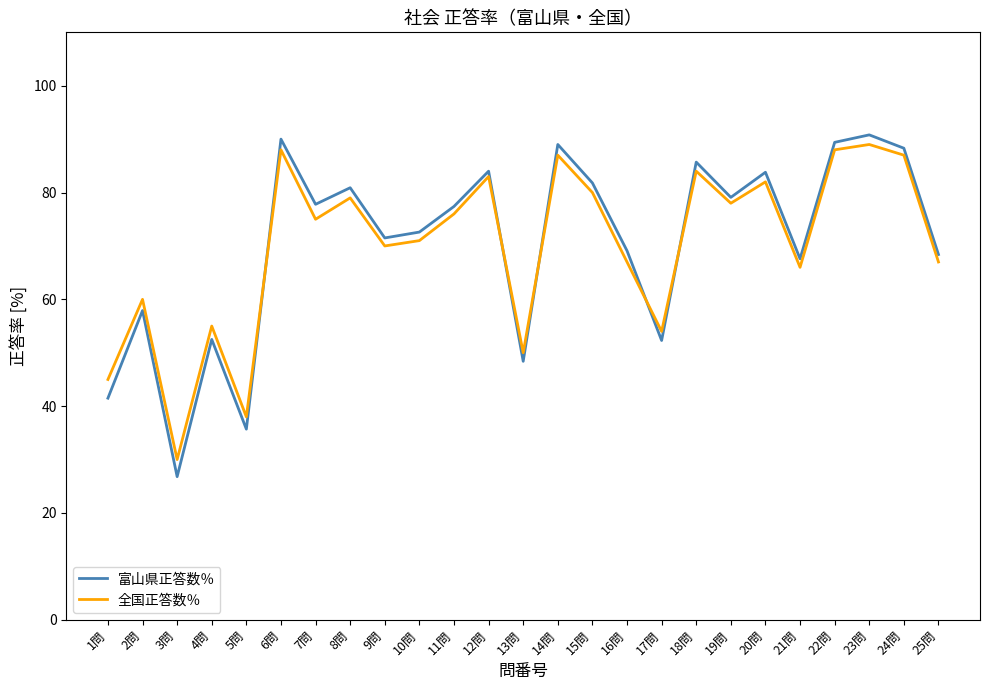

The 全国正答数％ series shows 124.6 at 24問. True or false?

False